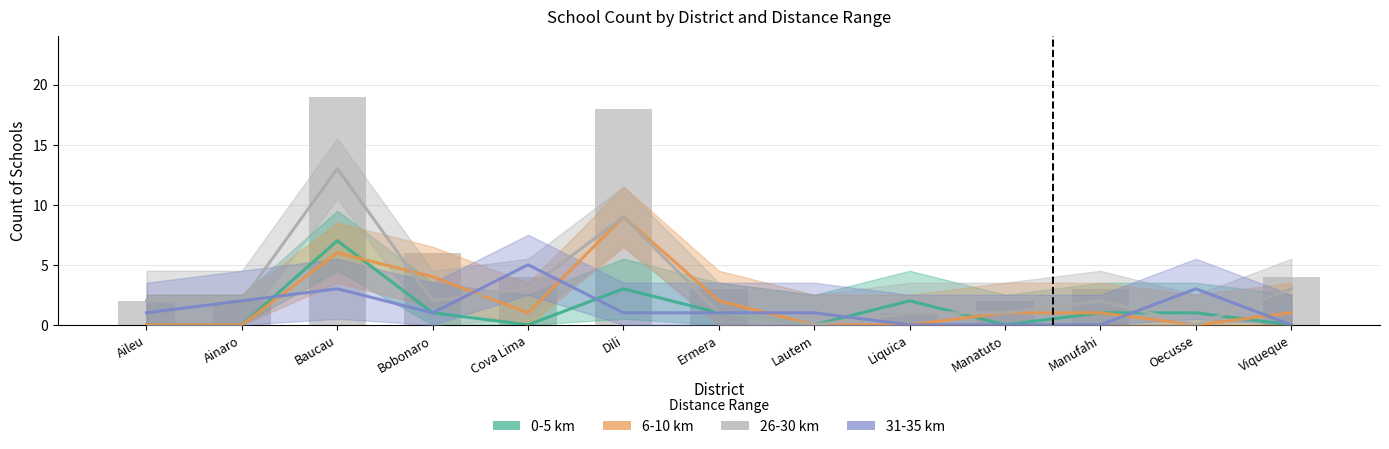

What is the sum of the 0-5 values at Aileu and Bobonaro?

1